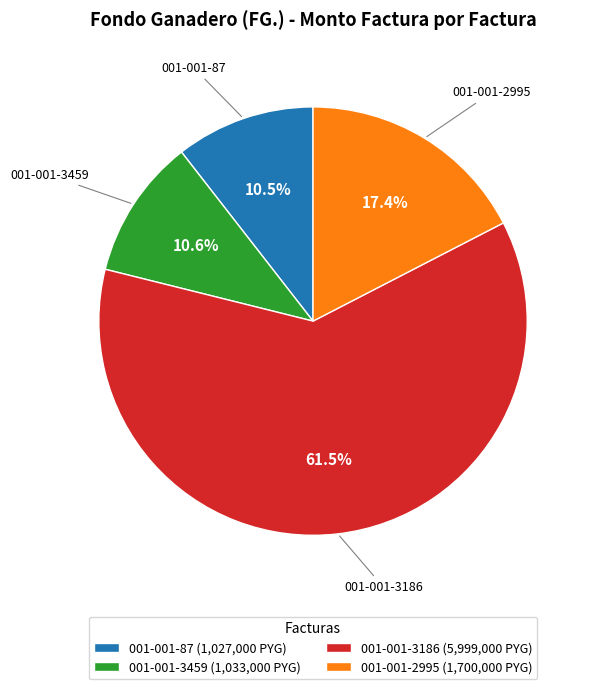

What is the ratio of the value at 001-001-3186 (5,999,000 PYG) to the value at 001-001-3459 (1,033,000 PYG)?

5.8